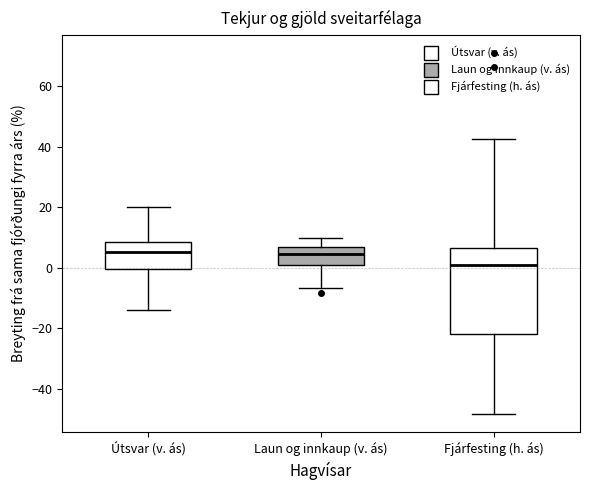

Reading left to right, transcribe this box plot: for each box, give where its median line is, the range the box spans, and where its two whiskers end, as read against the y-axis. The values are not printed on the chart, so give them approximately, as read against the axis.

Útsvar (v. ás): median 6, box 0 to 8, whiskers -14 to 20
Laun og innkaup (v. ás): median 4, box 2 to 6, whiskers -6 to 10
Fjárfesting (h. ás): median 0, box -22 to 6, whiskers -48 to 42